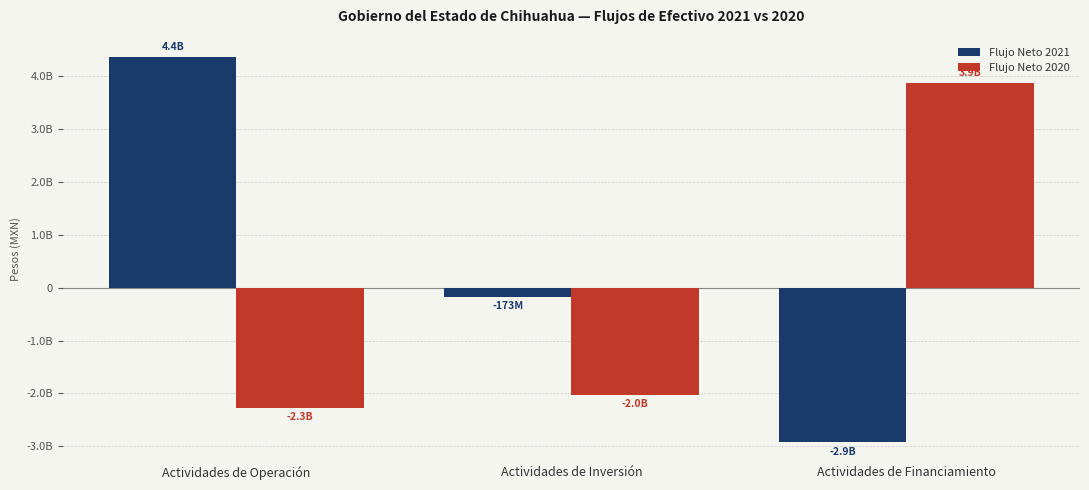

Rank the series by their average value, from highest to lowest.

Flujo Neto 2021, Flujo Neto 2020